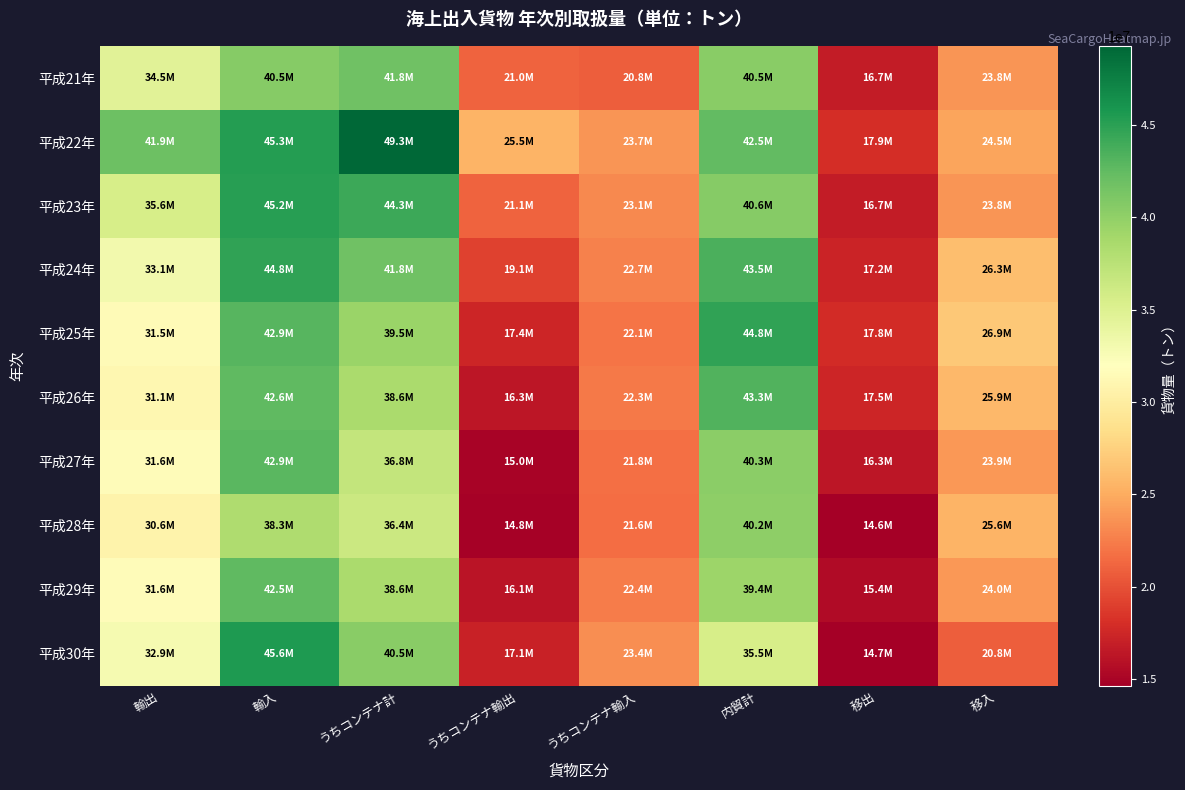

Reading left to right, list all the values displayed in this chart.

平成21年: 輸出=34549141	輸入=40490759	うちコンテナ計=41812298	うちコンテナ輸出=21045701	うちコンテナ輸入=20766597	内貿計=40488862	移出=16723565	移入=23765297
平成22年: 輸出=41921501	輸入=45290981	うちコンテナ計=49290102	うちコンテナ輸出=25540546	うちコンテナ輸入=23749556	内貿計=42480796	移出=17948583	移入=24532213
平成23年: 輸出=35600751	輸入=45153950	うちコンテナ計=44251797	うちコンテナ輸出=21120806	うちコンテナ輸入=23130991	内貿計=40571783	移出=16749229	移入=23822554
平成24年: 輸出=33126805	輸入=44775944	うちコンテナ計=41820370	うちコンテナ輸出=19136220	うちコンテナ輸入=22684150	内貿計=43485001	移出=17232341	移入=26252660
平成25年: 輸出=31462625	輸入=42945312	うちコンテナ計=39519431	うちコンテナ輸出=17449739	うちコンテナ輸入=22069692	内貿計=44763231	移出=17844119	移入=26919112
平成26年: 輸出=31141288	輸入=42554570	うちコンテナ計=38575628	うちコンテナ輸出=16303643	うちコンテナ輸入=22271985	内貿計=43318432	移出=17462551	移入=25855881
平成27年: 輸出=31591035	輸入=42897167	うちコンテナ計=36833692	うちコンテナ輸出=15031741	うちコンテナ輸入=21801951	内貿計=40252847	移出=16307751	移入=23945096
平成28年: 輸出=30624773	輸入=38307737	うちコンテナ計=36371632	うちコンテナ輸出=14779329	うちコンテナ輸入=21592303	内貿計=40191143	移出=14627836	移入=25563307
平成29年: 輸出=31581853	輸入=42520545	うちコンテナ計=38560308	うちコンテナ輸出=16125605	うちコンテナ輸入=22434703	内貿計=39397459	移出=15447144	移入=23950315
平成30年: 輸出=32851464	輸入=45626852	うちコンテナ計=40477869	うちコンテナ輸出=17124965	うちコンテナ輸入=23352904	内貿計=35479763	移出=14685434	移入=20794329